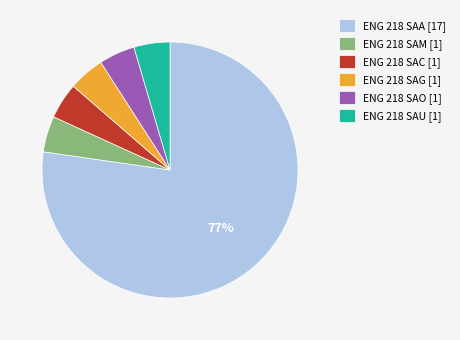

Combined, do ENG 218 SAG and ENG 218 SAC account for over 50%?

No